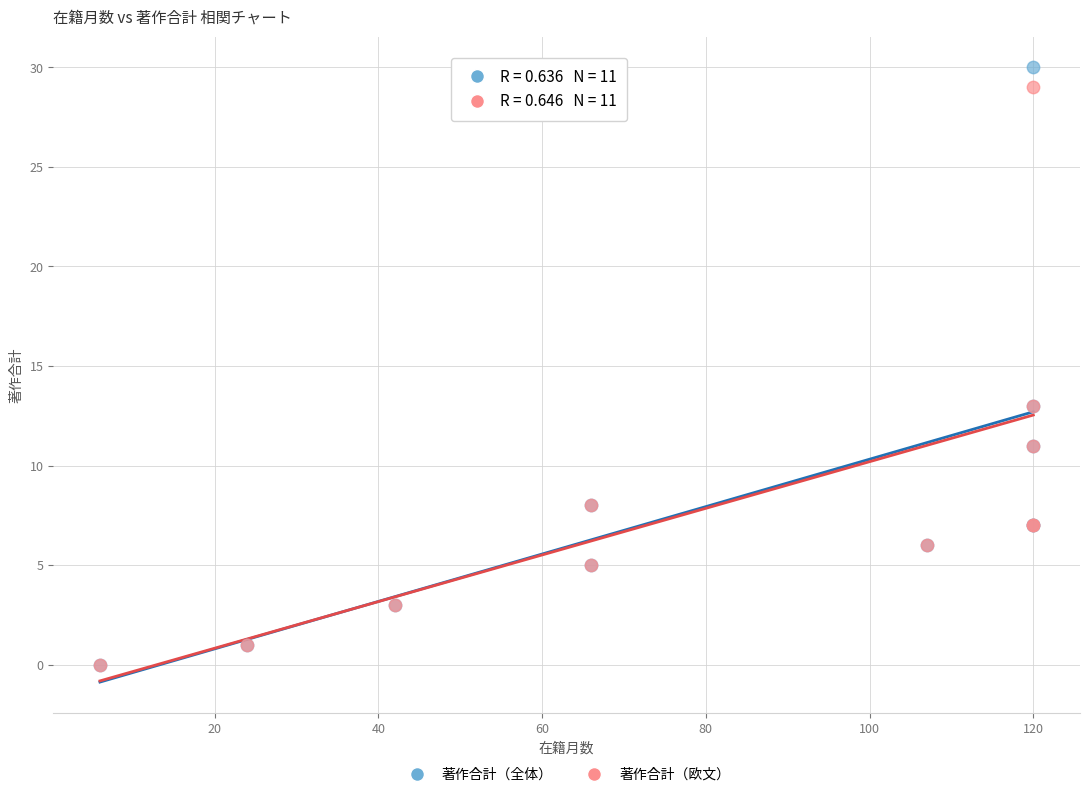

What are all the series names shown in the legend?

著作合計（全体）, 著作合計（欧文）